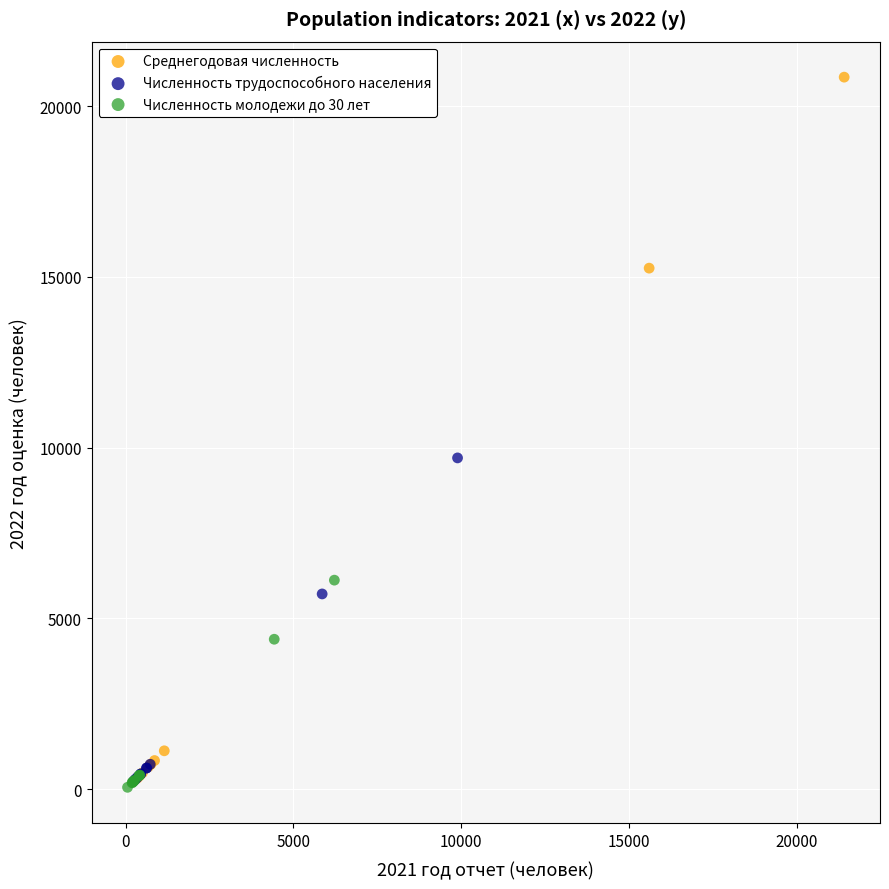

Which series has the largest Y range (max minus min)?

Среднегодовая численность